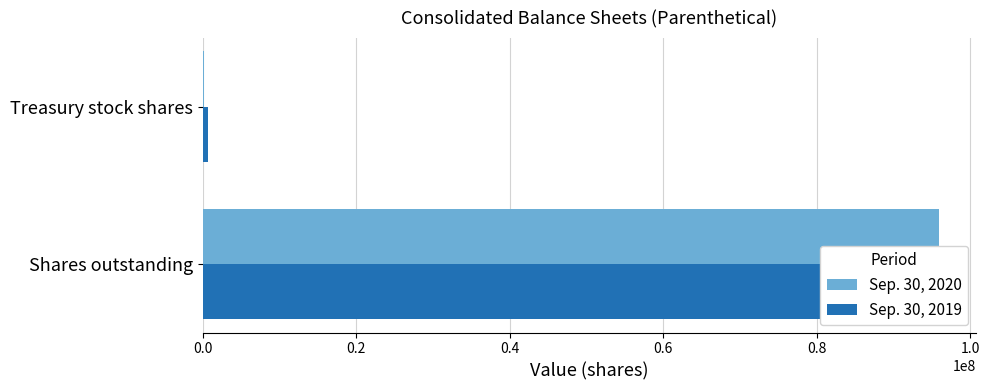

What is the maximum value shown in the chart?

95949183